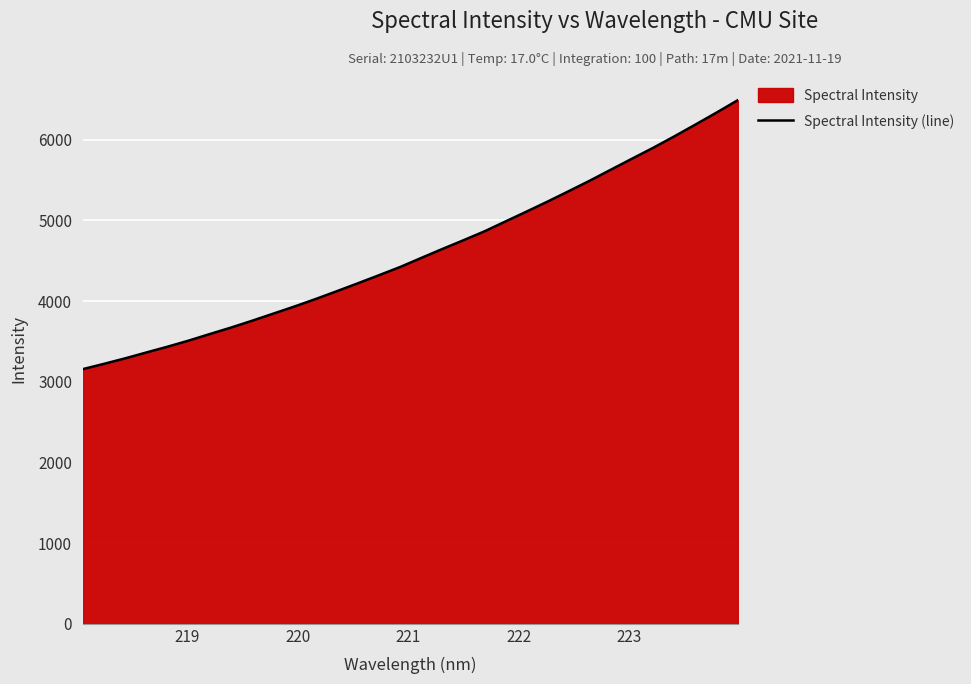

How many lines are shown in the chart?

1